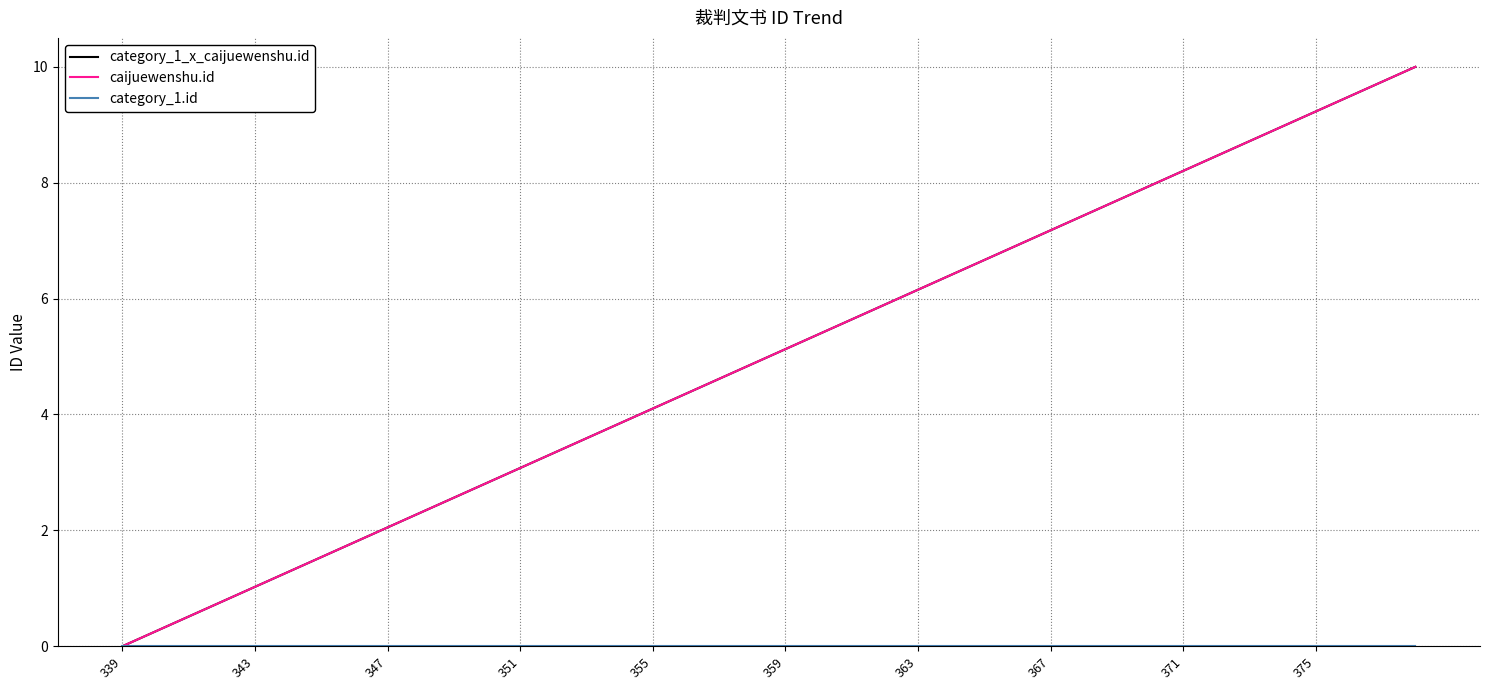

Which series has the widest spread of values?

category_1_x_caijuewenshu.id